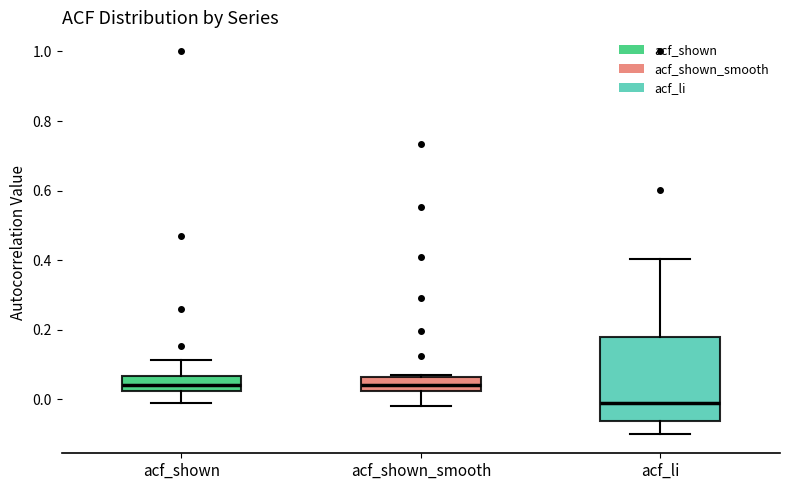

Reading left to right, transcribe this box plot: for each box, give where its median line is, the range the box spans, and where its two whiskers end, as read against the y-axis. The values are not printed on the chart, so give them approximately, as read against the axis.

acf_shown: median 0.04, box 0.02 to 0.06, whiskers -0.02 to 0.12
acf_shown_smooth: median 0.04, box 0.02 to 0.06, whiskers -0.02 to 0.08
acf_li: median -0.02, box -0.06 to 0.18, whiskers -0.10 to 0.40